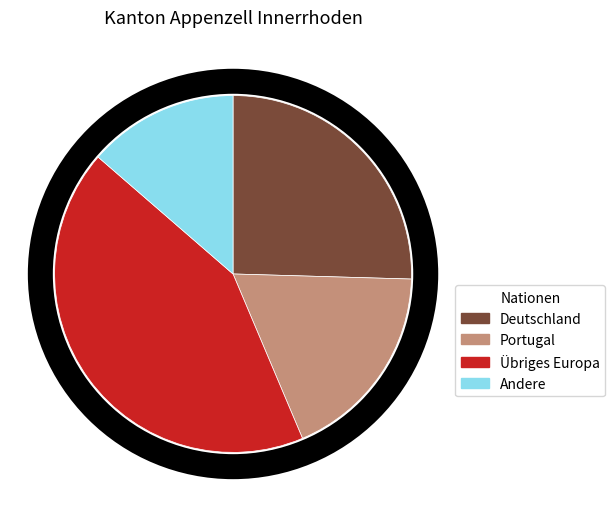

Rank the categories by value from lowest to highest.

Andere, Portugal, Deutschland, Übriges Europa